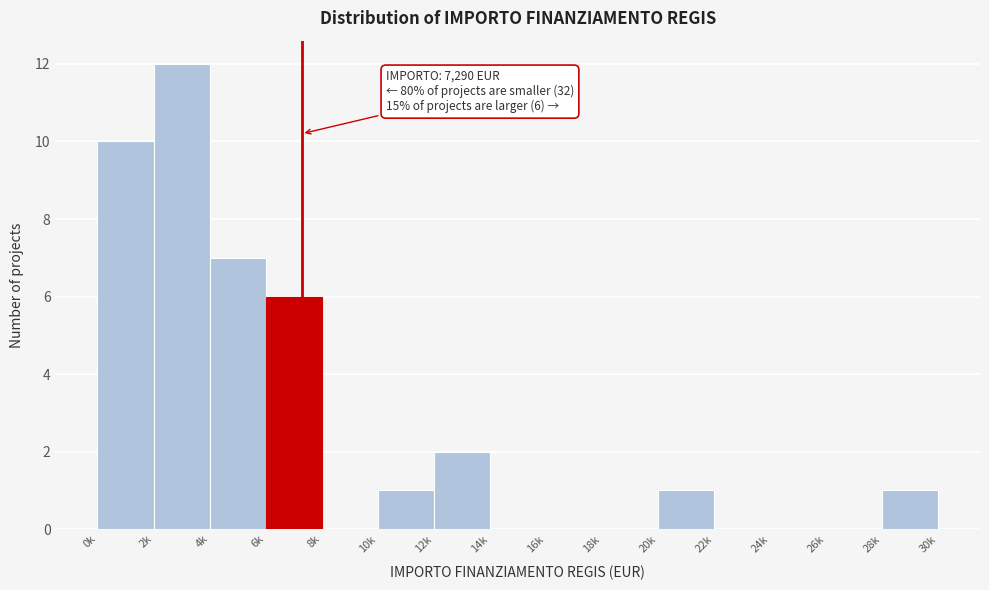

Reading left to right, what are all the values shown in this chart?

0k=10	2k=12	4k=7	6k=6	8k=0	10k=1	12k=2	14k=0	16k=0	18k=0	20k=1	22k=0	24k=0	26k=0	28k=1